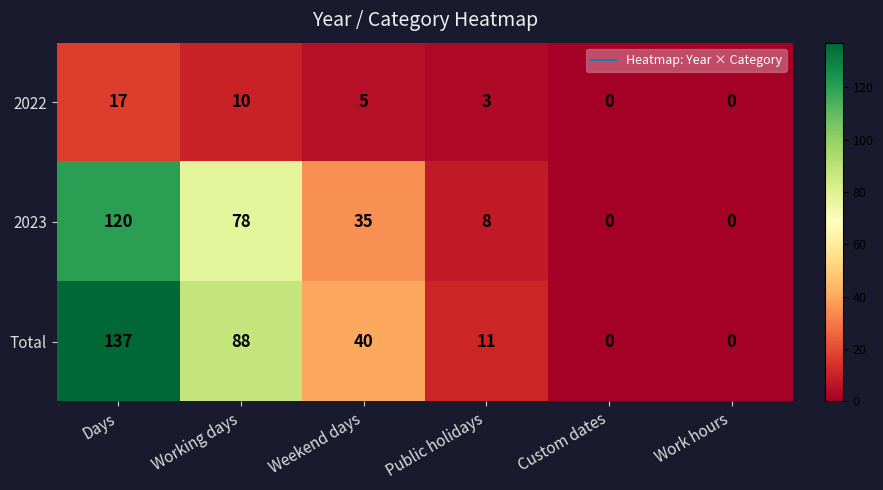

Reading left to right, what are all the values shown in this chart?

2022: Days=17	Working days=10	Weekend days=5	Public holidays=3	Custom dates=0	Work hours=0
2023: Days=120	Working days=78	Weekend days=35	Public holidays=8	Custom dates=0	Work hours=0
Total: Days=137	Working days=88	Weekend days=40	Public holidays=11	Custom dates=0	Work hours=0